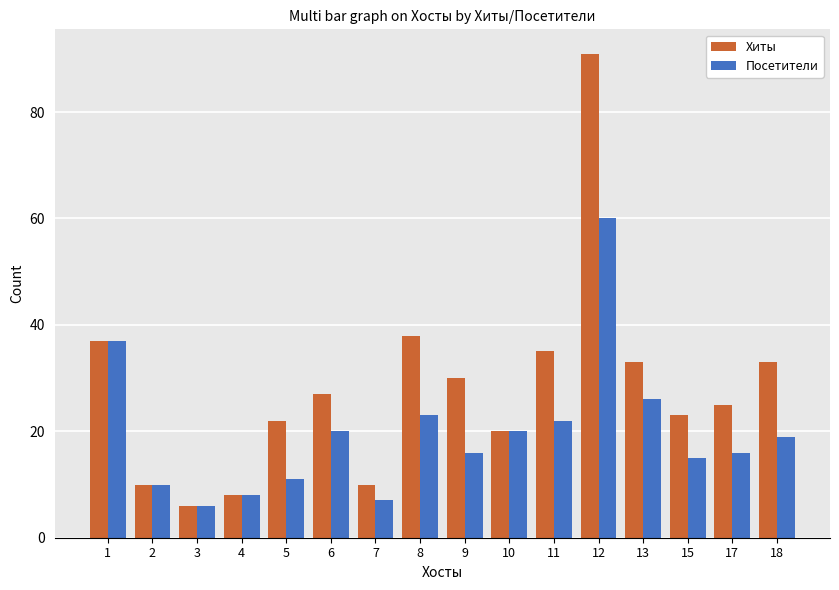

Does the chart contain any negative values?

No